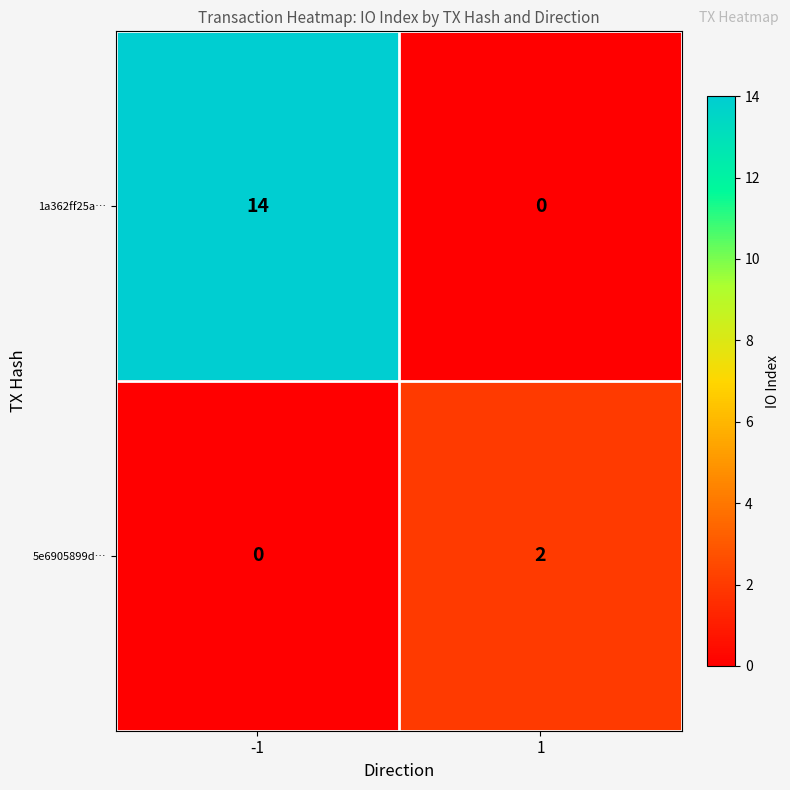

Which series has the largest range (max minus min)?

1a362ff25a…